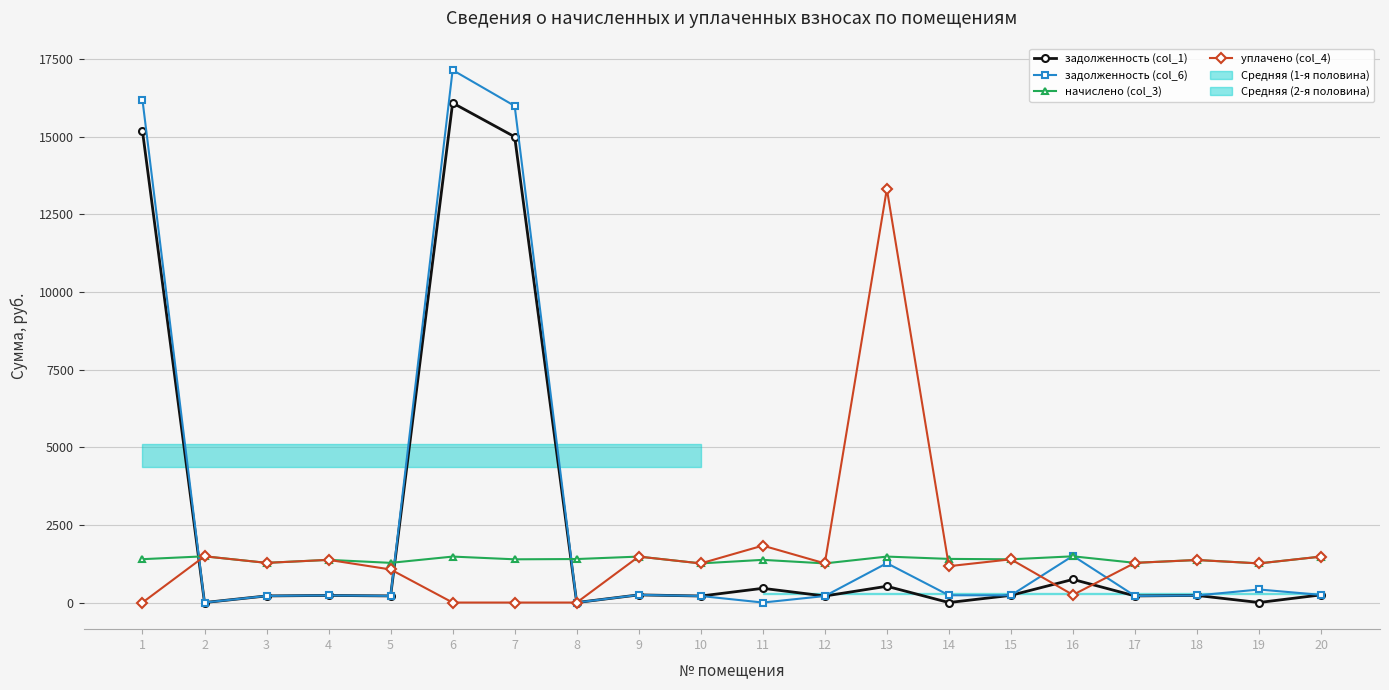

Is the value of задолженность (col_1) at 7 greater than the value of задолженность (col_6) at 18?

Yes